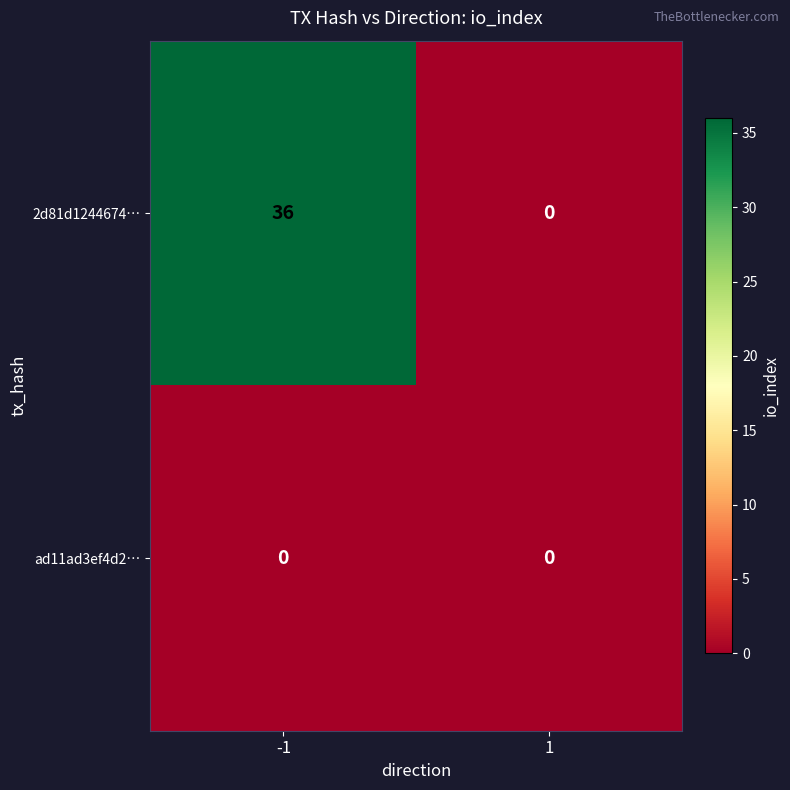

What is the approximate value of 2d81d1244674… at -1?

36